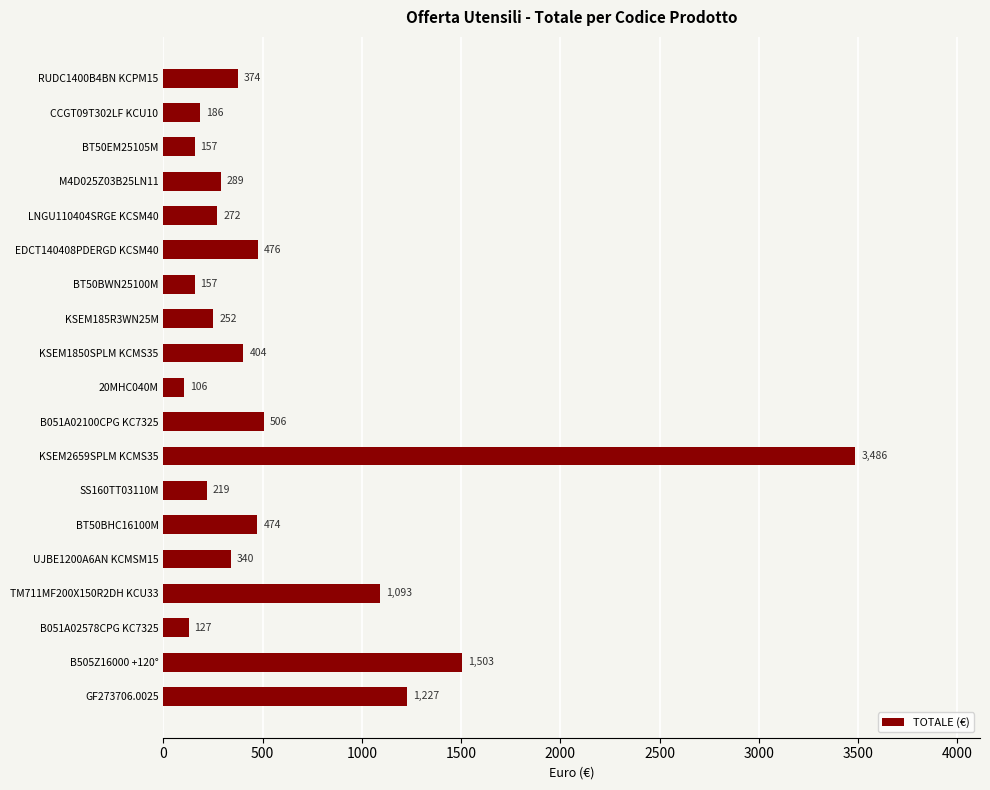

What is the sum of the values at CCGT09T302LF KCU10 and M4D025Z03B25LN11?

475.0